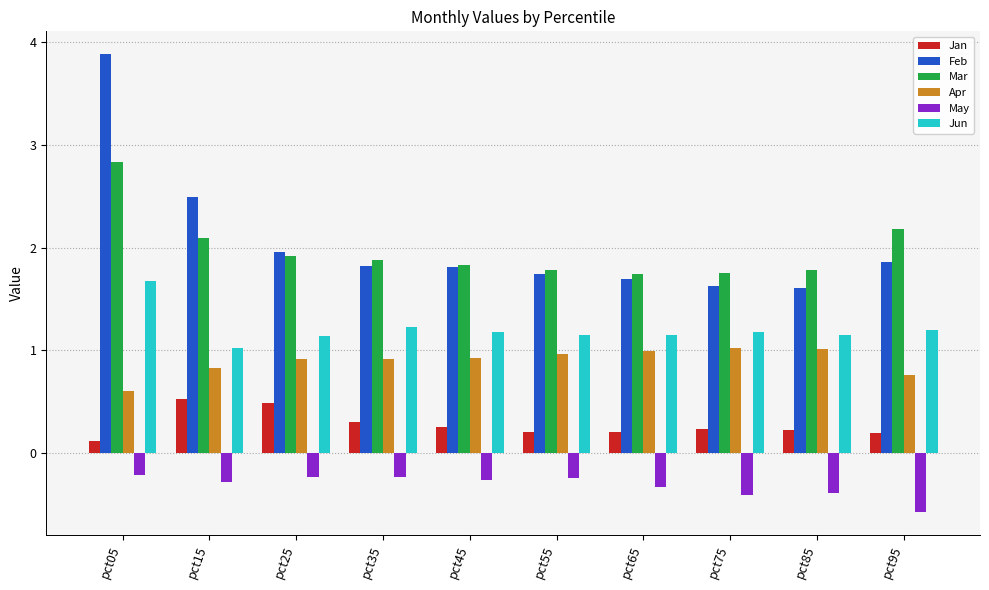

Rank the series by their maximum value, from lowest to highest.

May, Jan, Apr, Jun, Mar, Feb